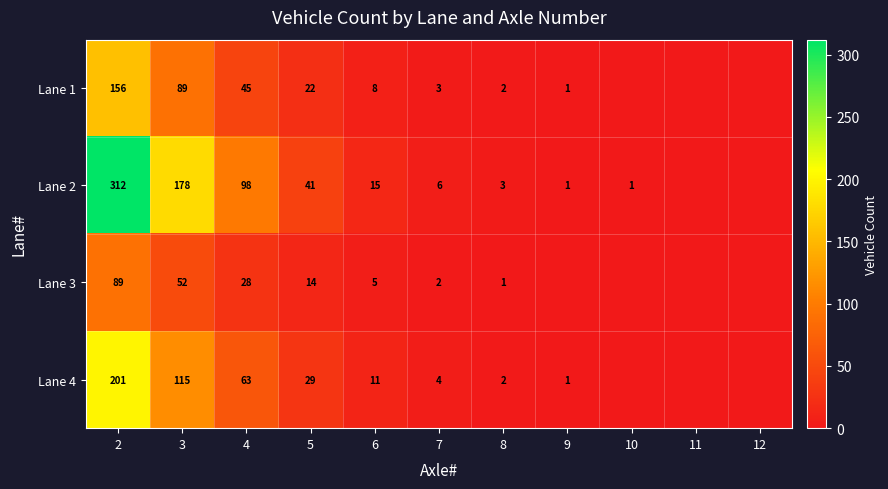

Rank the series at 4 from highest to lowest value.

Lane 2, Lane 4, Lane 1, Lane 3